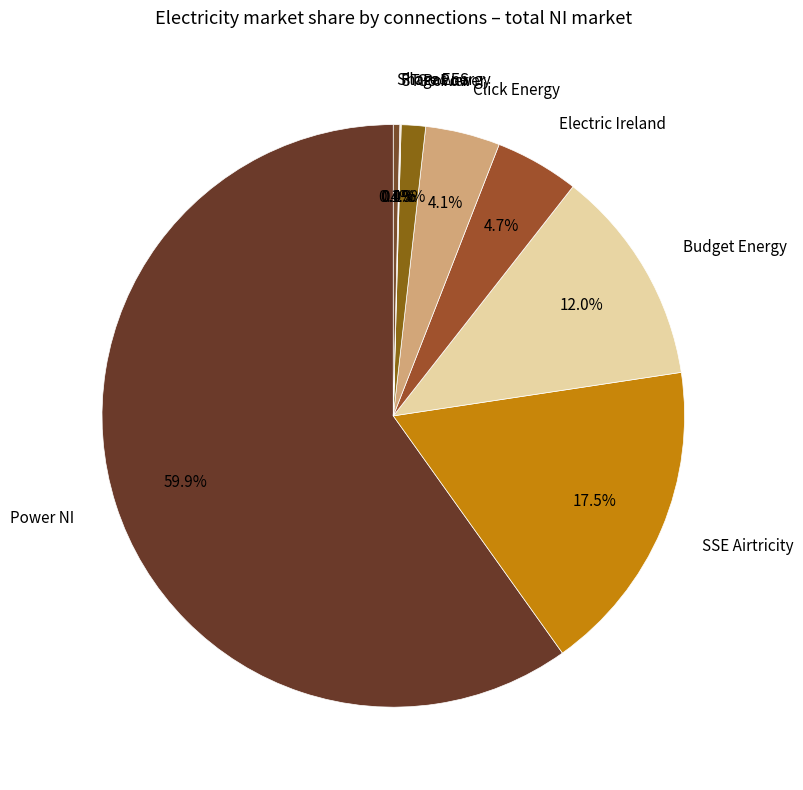

Which has a higher value, Power NI or Electric Ireland?

Power NI